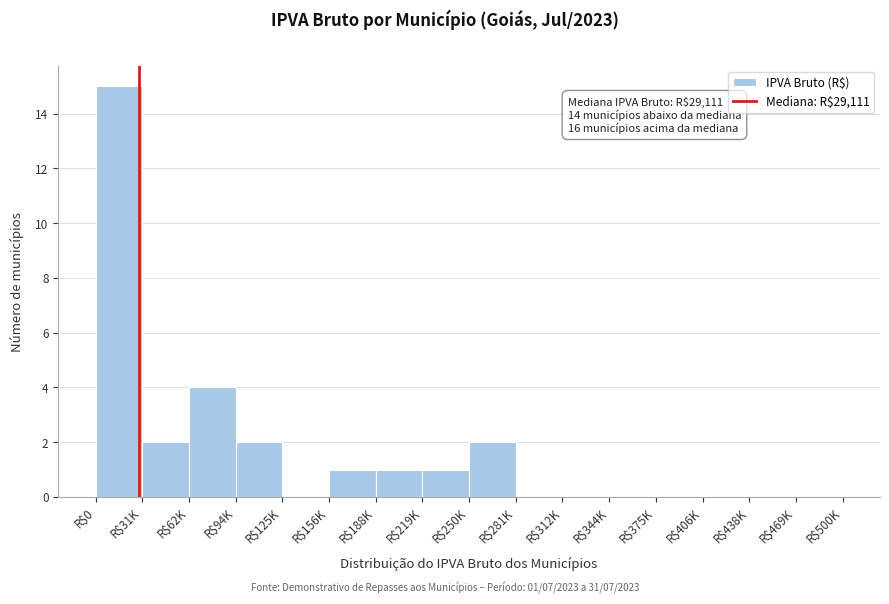

What is the greatest value displayed?

15